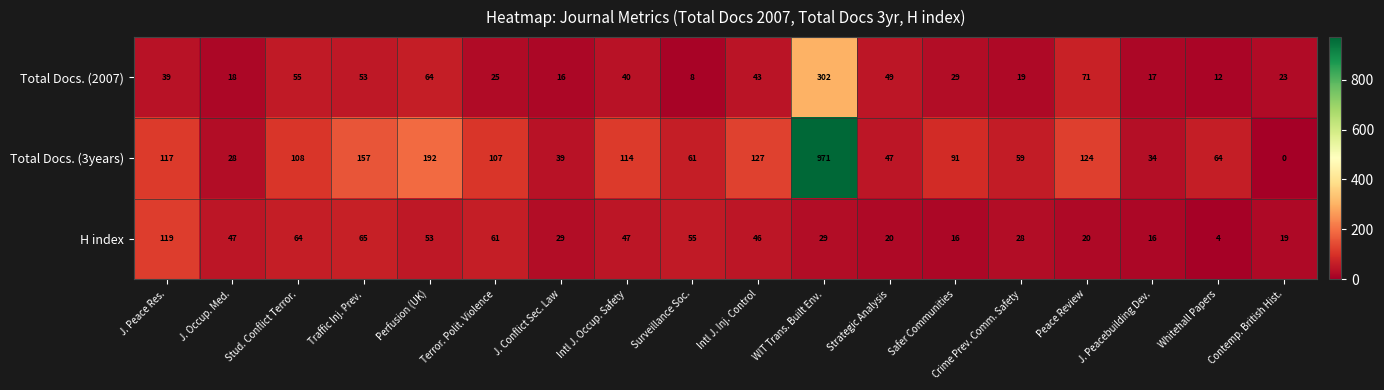

What is the difference between the maximum and minimum values in the H index series?

115